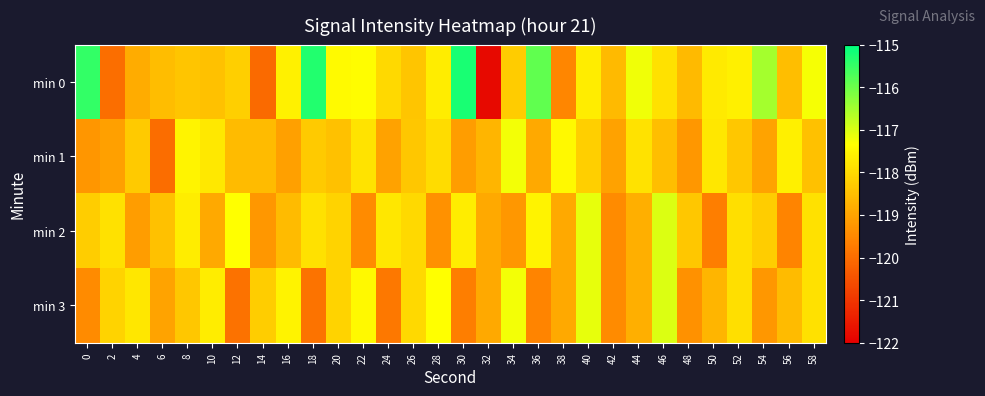

Which series has the widest spread of values?

min 0